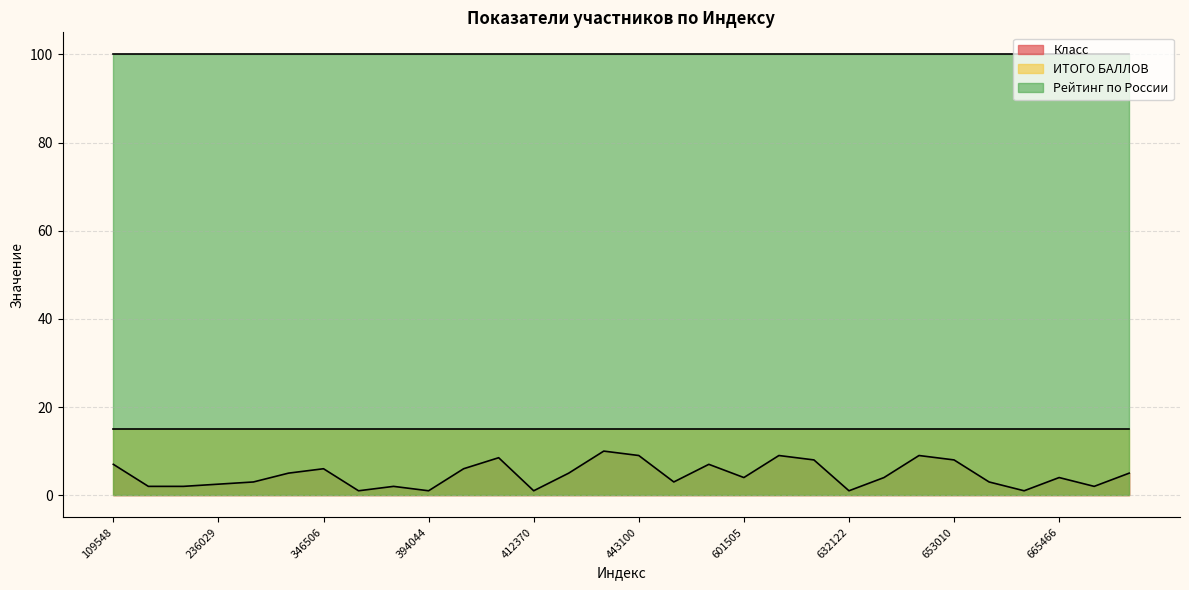

What are all the series names shown in the legend?

Класс, ИТОГО БАЛЛОВ, Рейтинг по России